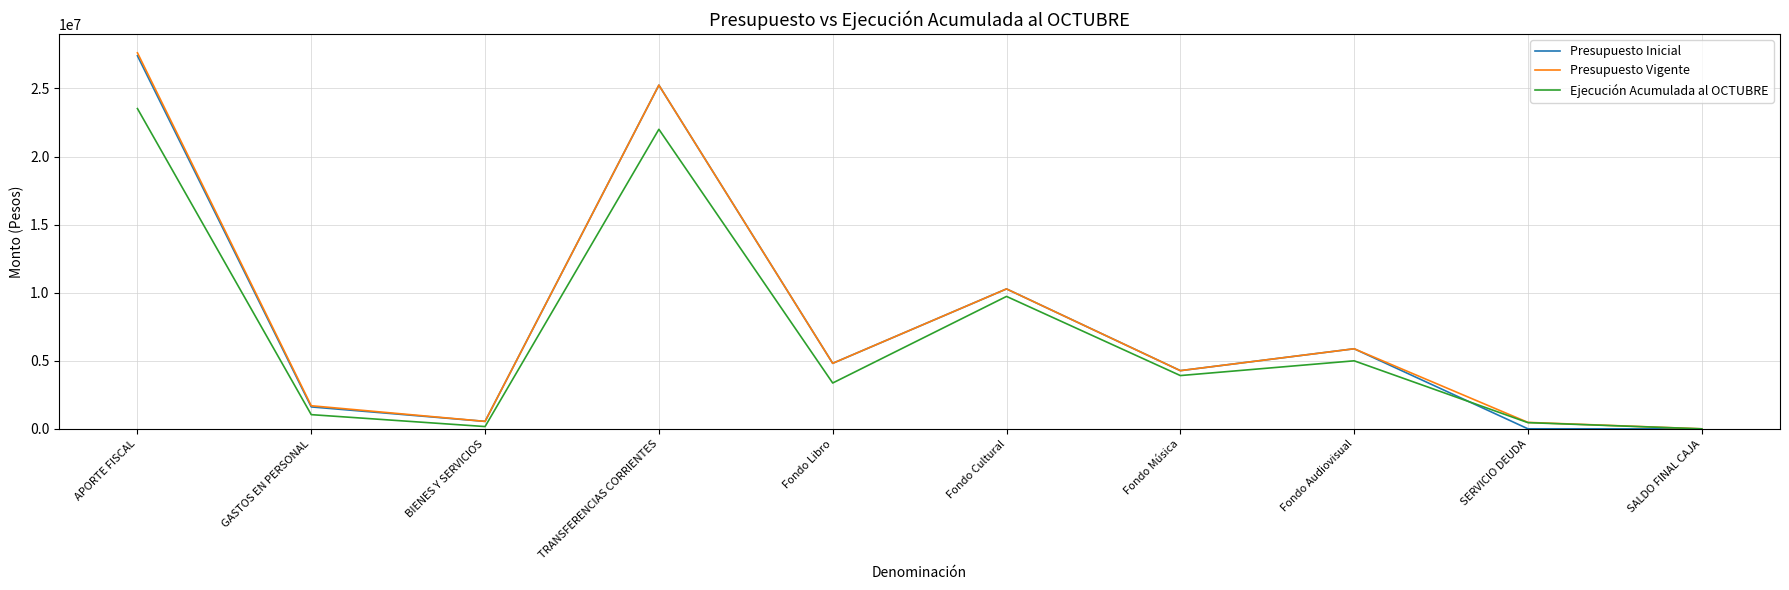

True or false: Presupuesto Inicial has more than 1 points higher than both neighbors.

True